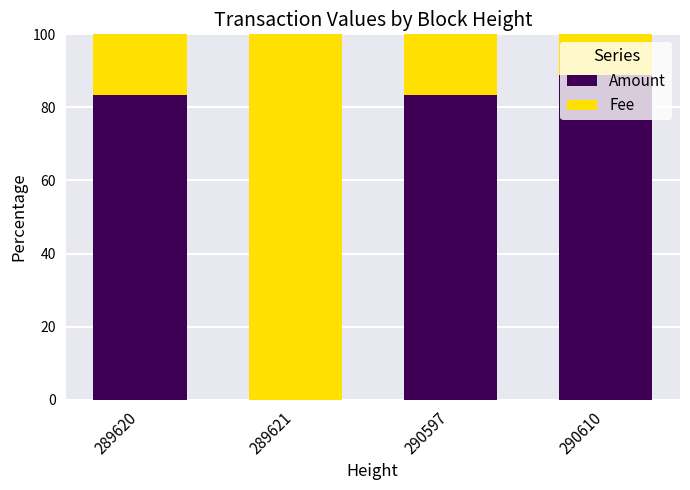

The Amount series shows 27.0 at 289620. True or false?

False